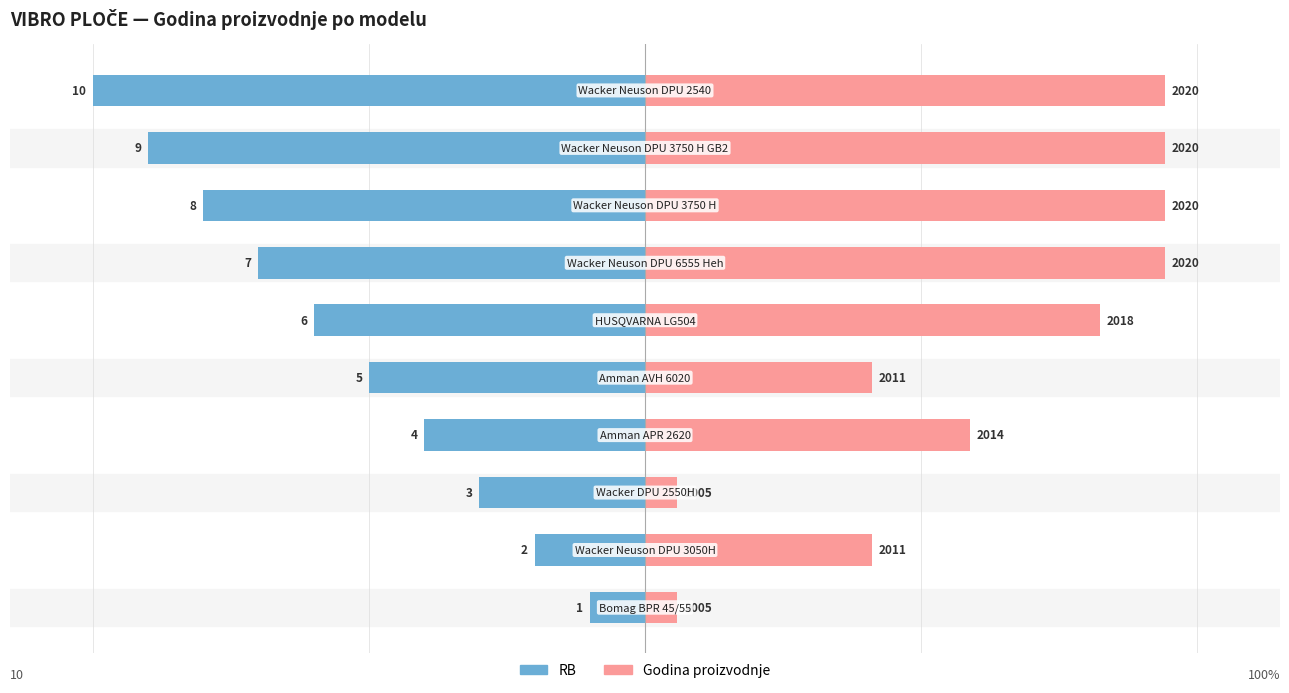

At 4, list the series in order from smallest to largest.

RB, Godina proizvodnje